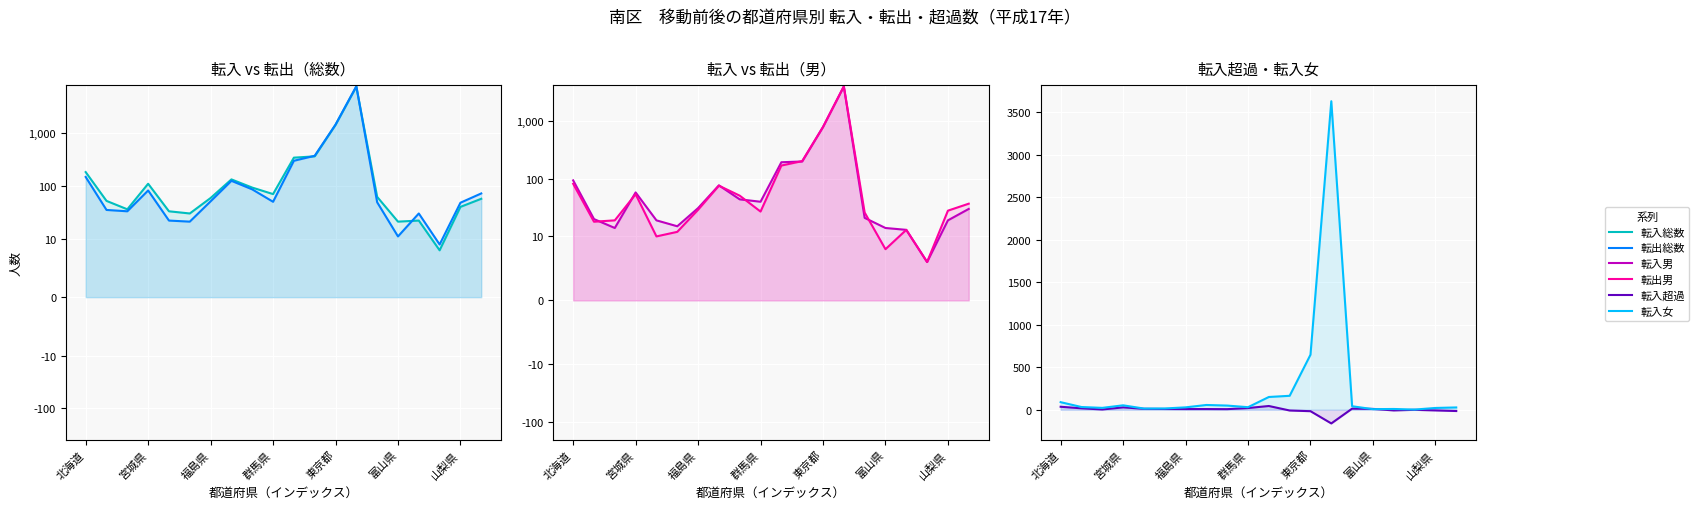

True or false: 転出総数 and 転出男 intersect in this chart.

False